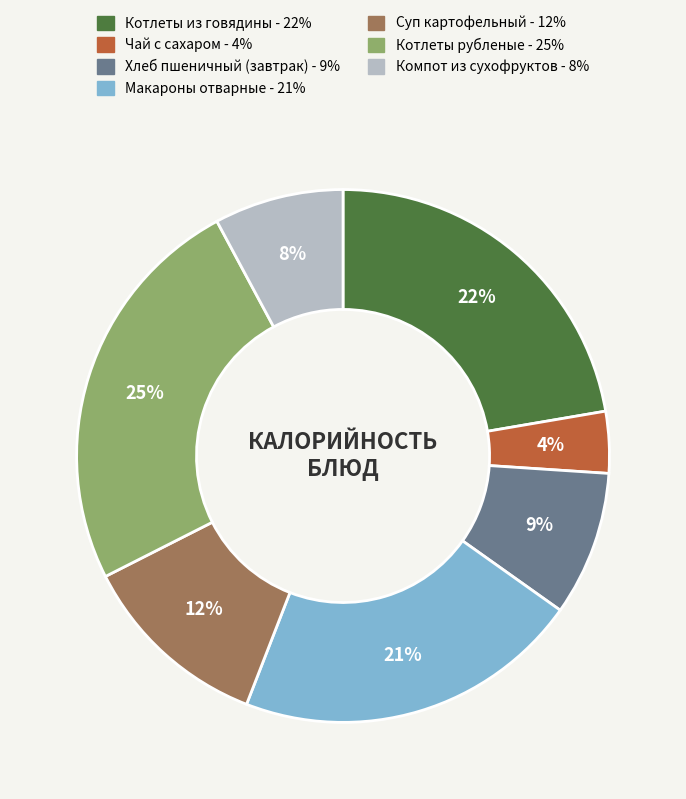

To the nearest percent, what is the average slice percentage?

14%